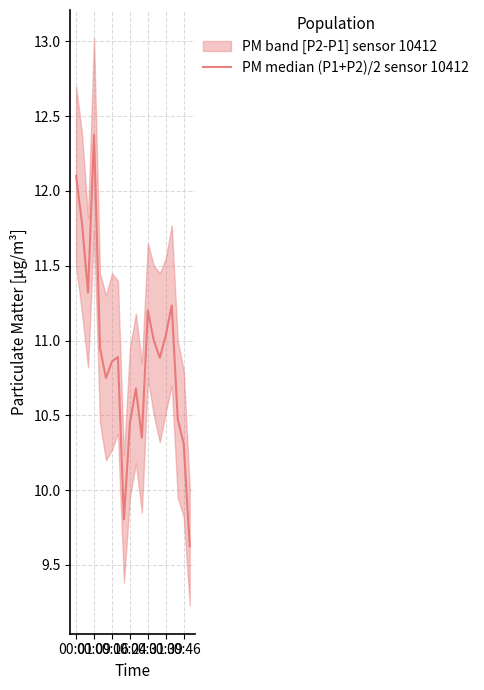

How many points are lower than both their immediate neighbors (excluding endpoints)?

5